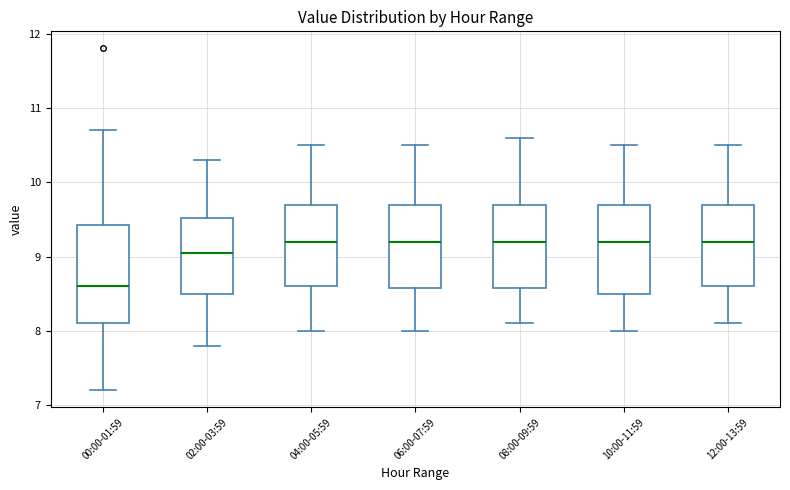

Which box is the tallest, from its lower edge to its upper edge?

00:00-01:59